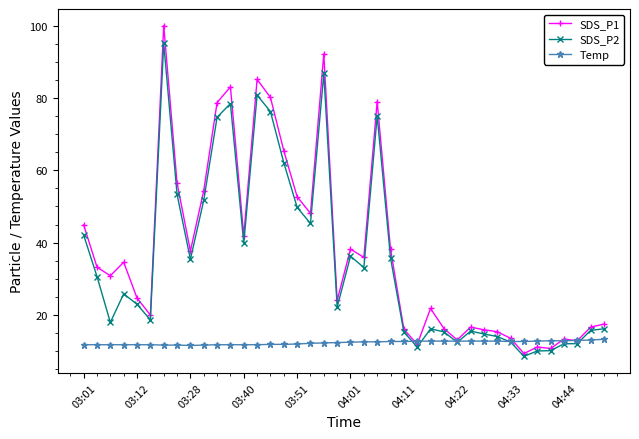

True or false: SDS_P1 has more than 1 points higher than both neighbors.

True